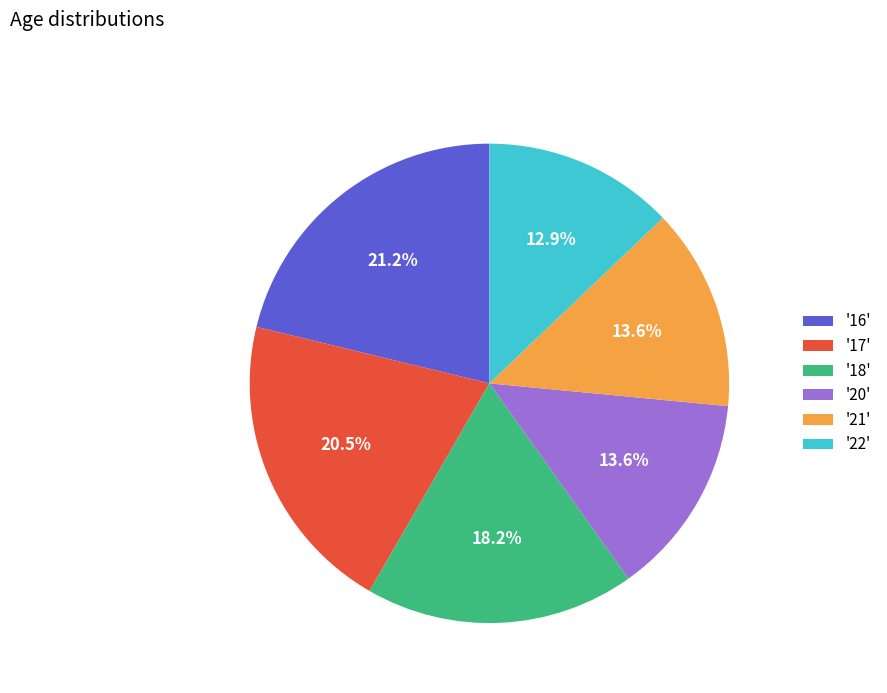

What is the total percentage of '22' and '20'?

26.5%